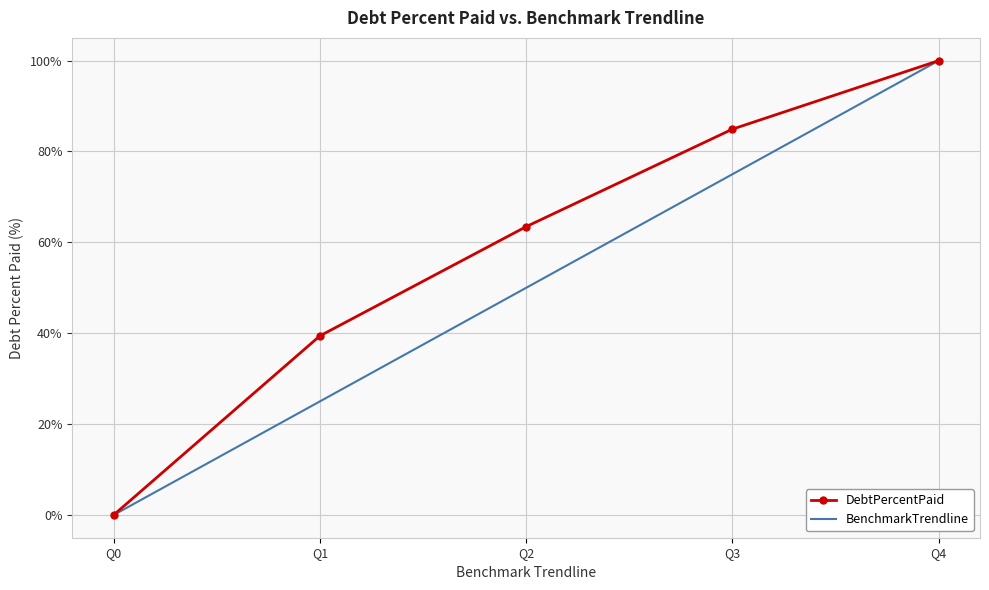

Rank the series by their average value, from highest to lowest.

DebtPercentPaid, BenchmarkTrendline